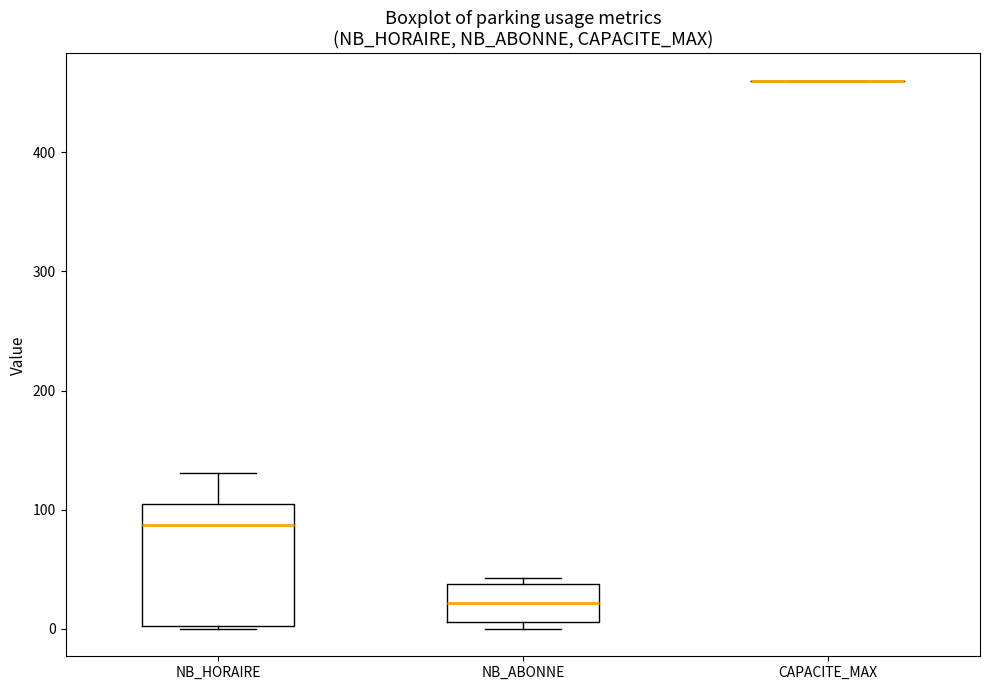

Reading left to right, read every box against the y-axis: the position of its median line, the range the box covers, and the ends of its whiskers. The values are not printed on the chart, so give them approximately, as read against the axis.

NB_HORAIRE: median 90, box 0 to 100, whiskers 0 to 130
NB_ABONNE: median 20, box 10 to 40, whiskers 0 to 40 (just above the box's upper edge)
CAPACITE_MAX: box collapsed to a line at 460, whiskers 460 to 460